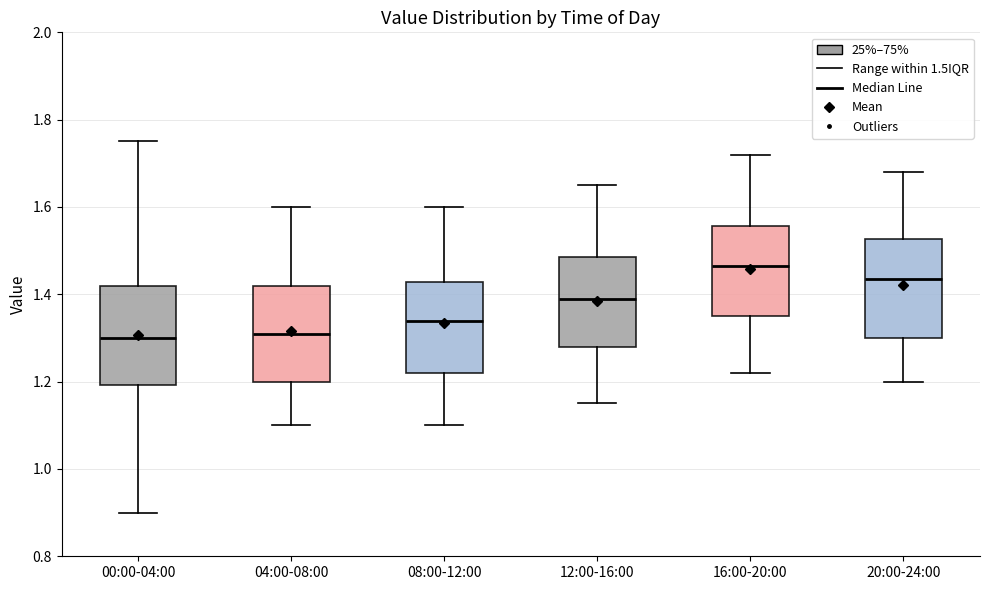

Reading left to right, read every box against the y-axis: the position of its median line, the range the box covers, and the ends of its whiskers. The values are not printed on the chart, so give them approximately, as read against the axis.

00:00-04:00: median 1.30, box 1.20 to 1.42, whiskers 0.90 to 1.76
04:00-08:00: median 1.32, box 1.20 to 1.42, whiskers 1.10 to 1.60
08:00-12:00: median 1.34, box 1.22 to 1.42, whiskers 1.10 to 1.60
12:00-16:00: median 1.40, box 1.28 to 1.48, whiskers 1.16 to 1.66
16:00-20:00: median 1.46, box 1.36 to 1.56, whiskers 1.22 to 1.72
20:00-24:00: median 1.44, box 1.30 to 1.52, whiskers 1.20 to 1.68